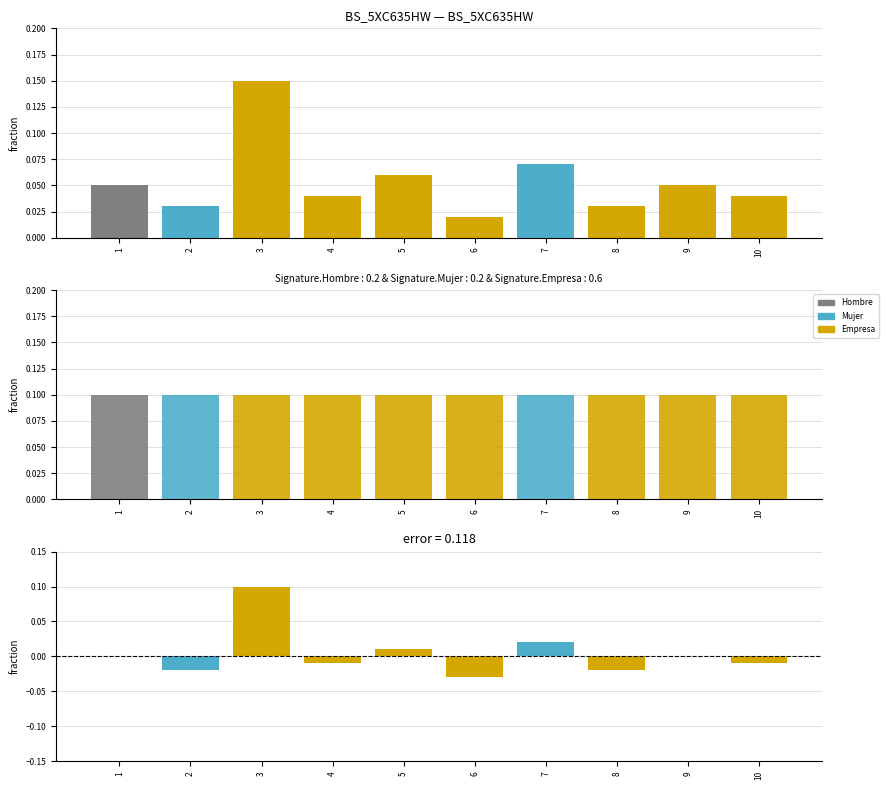

Are the bars grouped side by side (vs. stacked)?

Yes